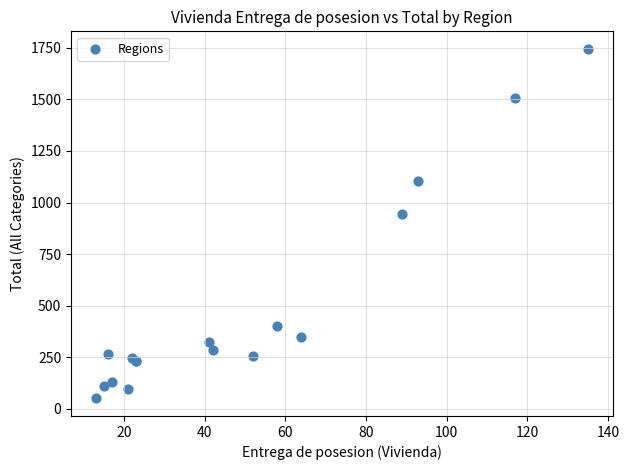

What Y value in the scatter plot is closest to 897?

943